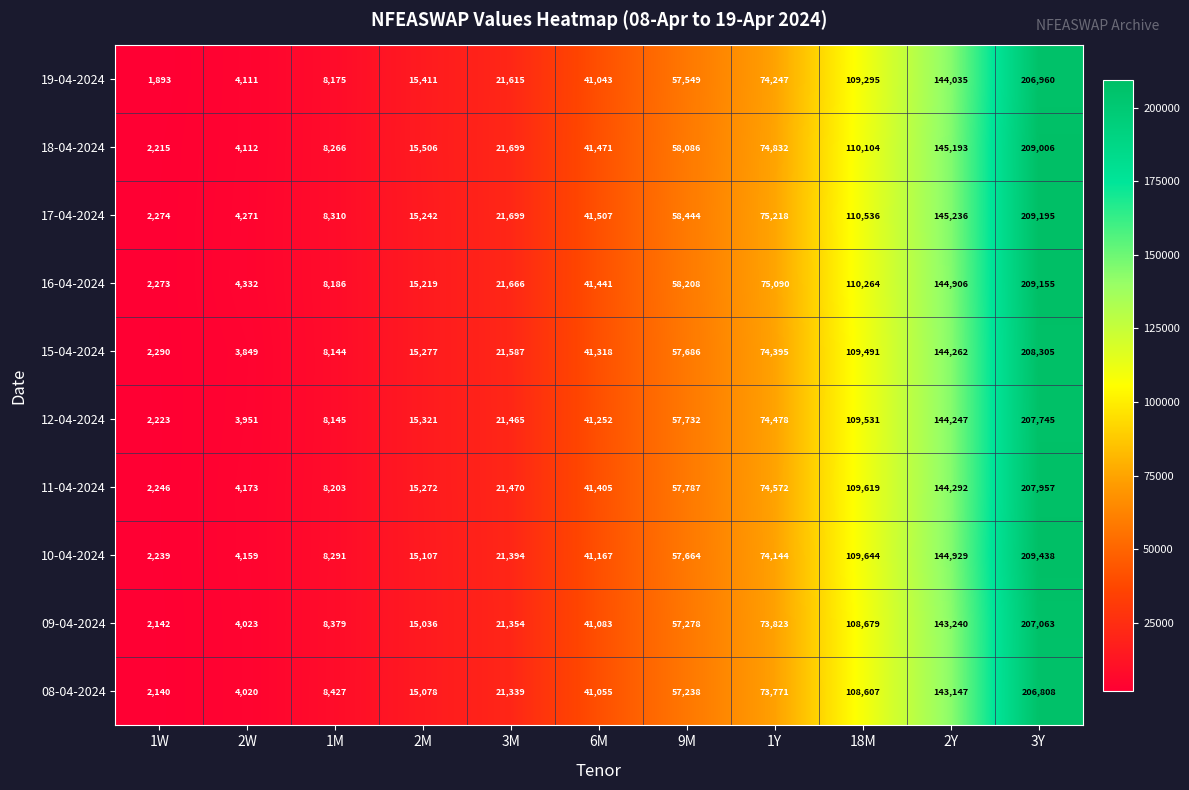

What is the minimum value for 15-04-2024?

2290